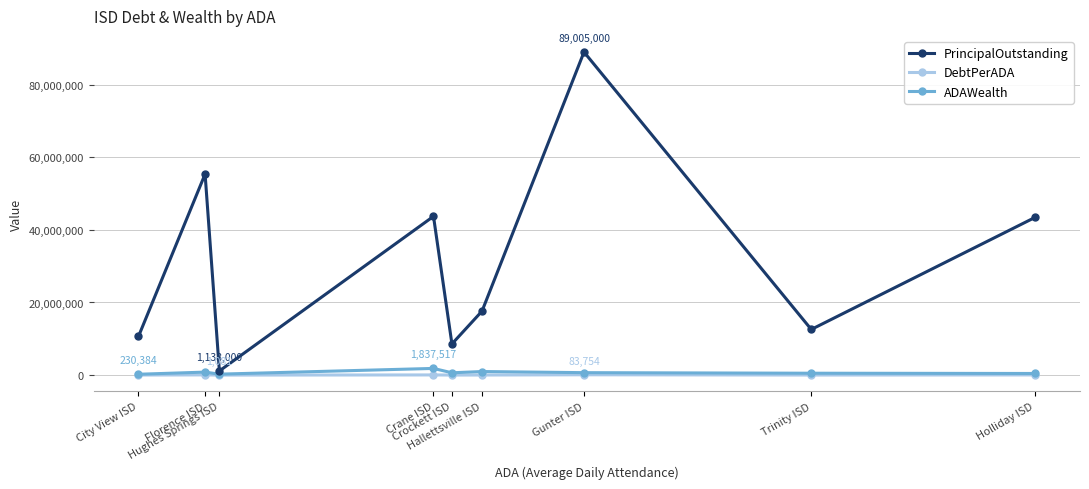

What is the label of the 7th point from the right?

Hughes Springs ISD